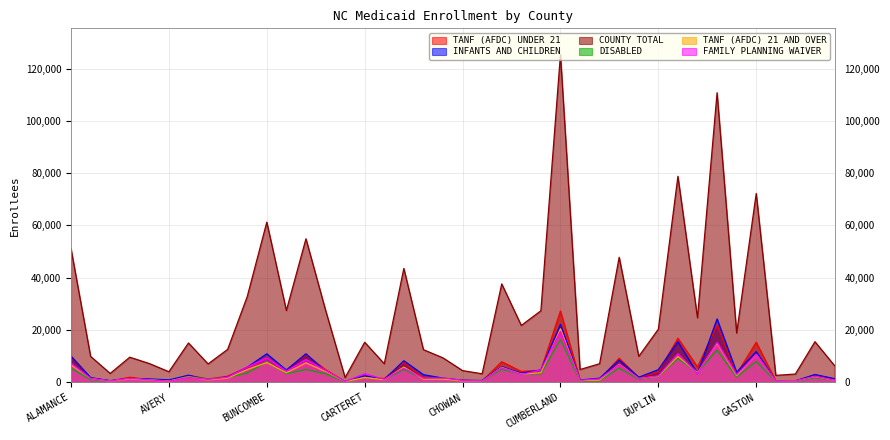

Reading left to right, extract all data points from this chart.

TANF (AFDC) UNDER 21: 10047	1685	478	1914	957	505	2664	1239	2301	5692	9283	4665	10553	4822	282	2055	1408	7516	1646	1411	742	477	7837	4138	4548	27277	837	1029	9198	1785	3884	16830	5854	21784	3161	15312	504	535	2785	1256
INFANTS AND CHILDREN: 9935	1750	597	1454	1272	898	2665	935	2014	5736	10890	4648	10896	4176	308	2503	1027	8226	2888	1578	756	661	5931	3476	4697	22136	858	1540	8462	1910	4805	15531	3341	24211	3815	11713	400	501	2954	1357
COUNTY TOTAL: 51047	9897	3369	9586	7150	4026	15020	7007	12569	32750	61247	27448	54879	27614	1793	15291	7083	43530	12465	9323	4455	3234	37616	21725	27340	125350	4869	7088	47810	9906	20293	78776	24659	110739	18825	72202	2629	3135	15509	6369
DISABLED: 5327	1024	416	1414	1011	490	2254	1184	1884	3500	7853	3291	4875	3224	204	1821	950	4862	1297	1178	632	349	4903	3175	3188	16277	492	568	5399	1096	2190	9125	3732	12250	1994	7894	377	354	1708	746
TANF (AFDC) 21 AND OVER: 6643	1432	420	1291	851	407	2017	847	1612	4856	7543	3621	7434	4136	258	1799	962	5785	1193	1191	585	401	5692	3102	3650	20455	644	822	6879	1393	2264	9893	3598	14927	2498	10604	354	460	2156	741
FAMILY PLANNING WAIVER: 7233	1429	500	1502	914	423	1855	1050	1924	5818	9275	4282	8716	4520	298	3280	1121	5315	1544	1641	704	448	5523	2998	4720	19434	741	1304	6718	1368	2420	10904	3328	15236	2915	10633	372	481	2235	776